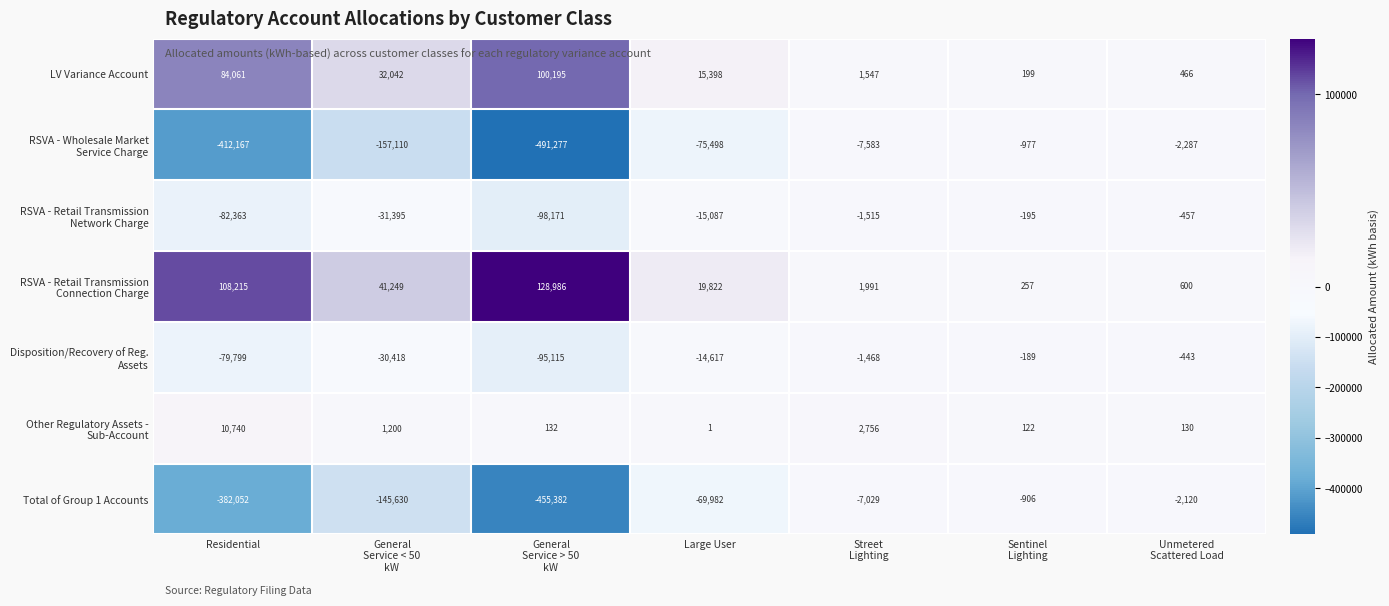

What is the difference between the highest and lowest values at Residential?

520382